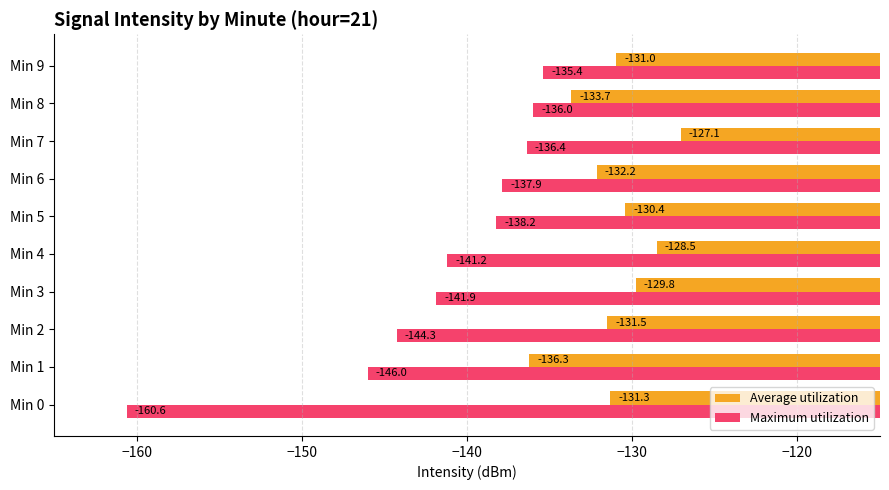

Where is Average utilization nearest to the value -131?

Min 9